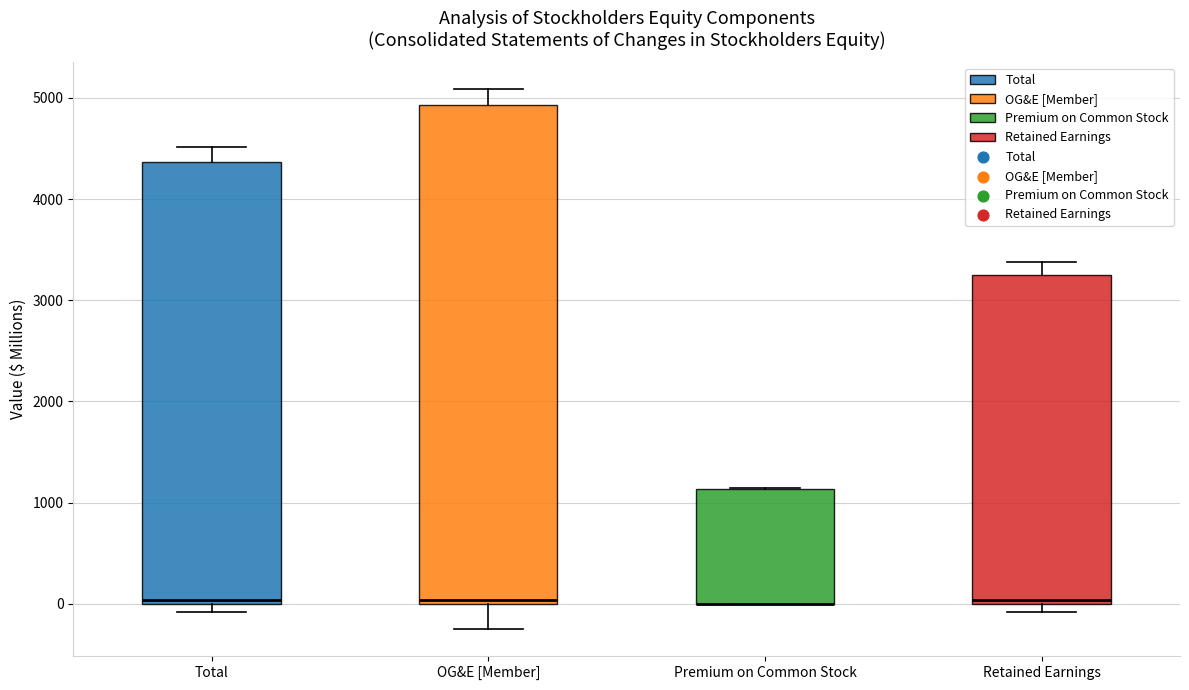

Reading left to right, read every box against the y-axis: the position of its median line, the range the box covers, and the ends of its whiskers. The values are not printed on the chart, so give them approximately, as read against the axis.

Total: median 0 (just above the box's lower edge), box 0 to 4400, whiskers -100 to 4500
OG&E [Member]: median 0 (just above the box's lower edge), box 0 to 4900, whiskers -200 to 5100
Premium on Common Stock: median 0 (drawn on the box's lower edge), box 0 to 1100, whiskers 0 to 1100
Retained Earnings: median 0 (just above the box's lower edge), box 0 to 3200, whiskers -100 to 3400